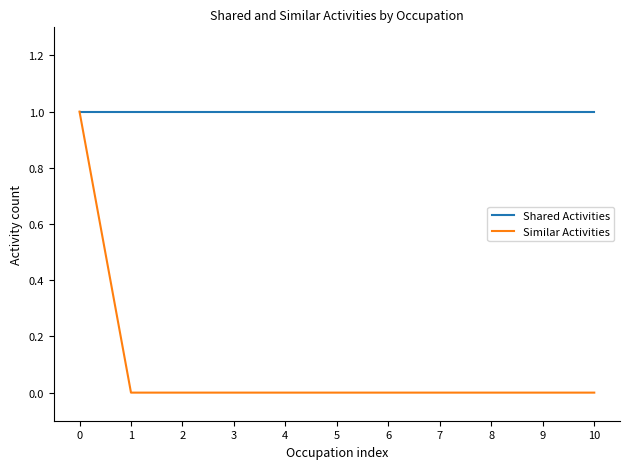

What is the total value across all series at 1?

1